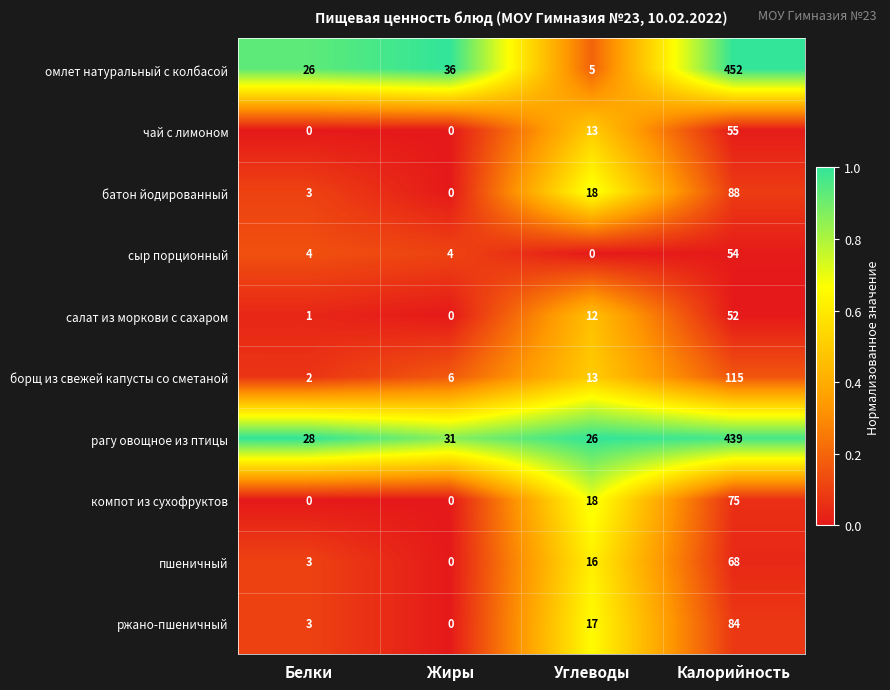

The value of компот из сухофруктов at Белки is 24. True or false?

False